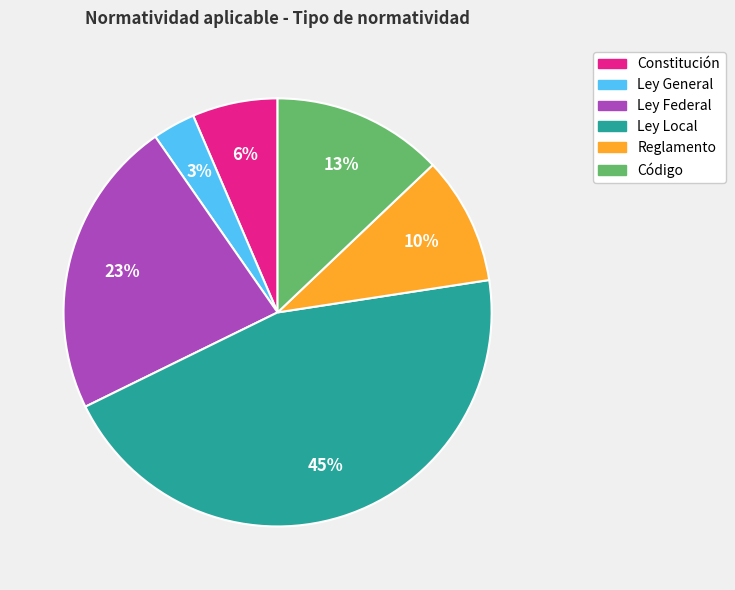

Count the number of slices in the pie.

6